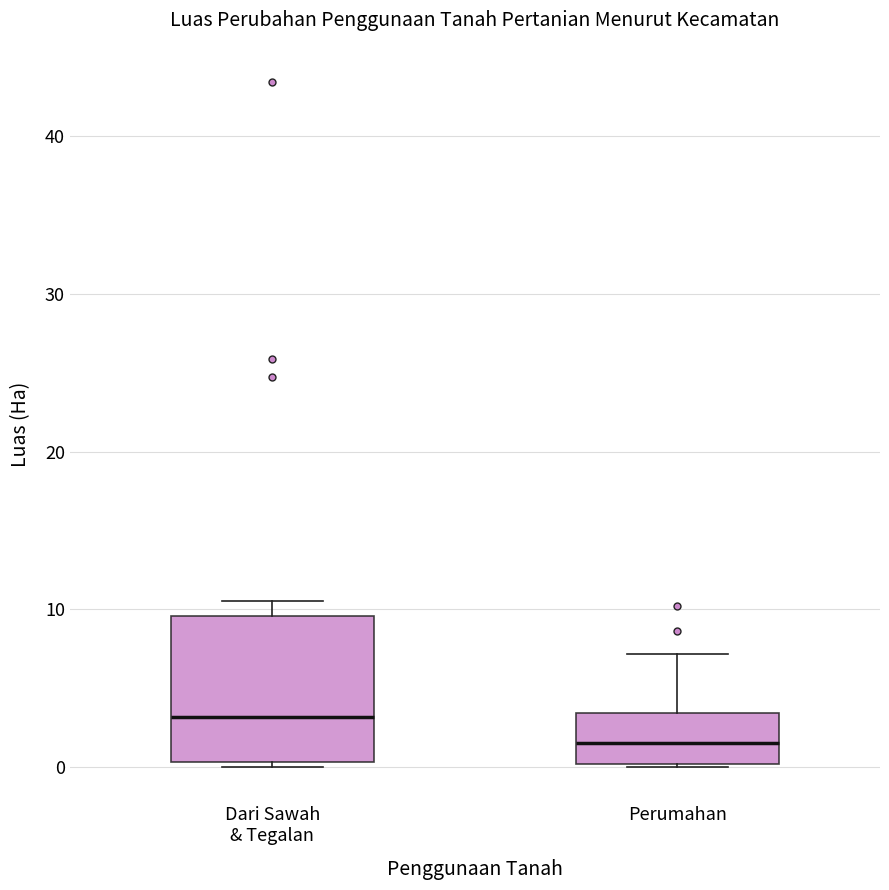

Which box has the highest median line?

Dari Sawah & Tegalan